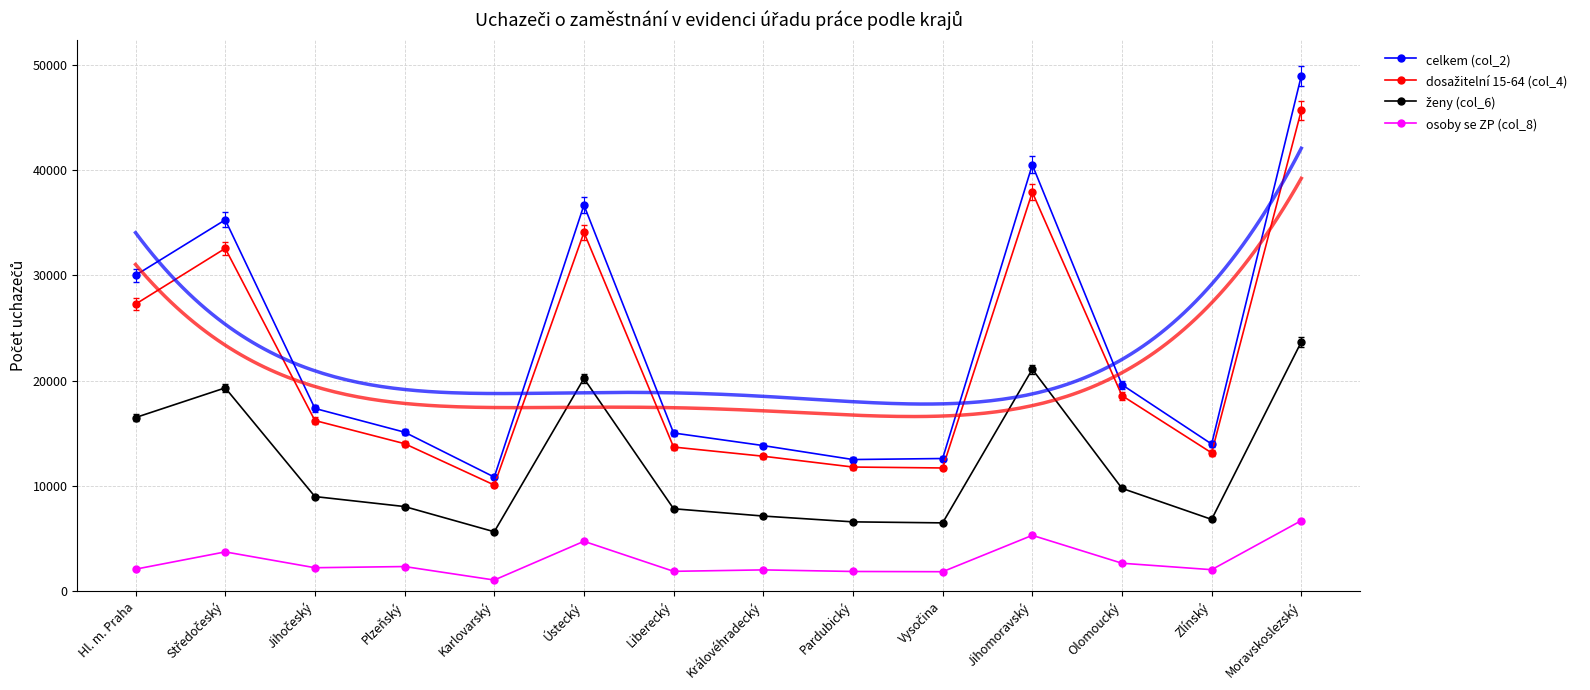

Which series has the largest range (max minus min)?

celkem (col_2)